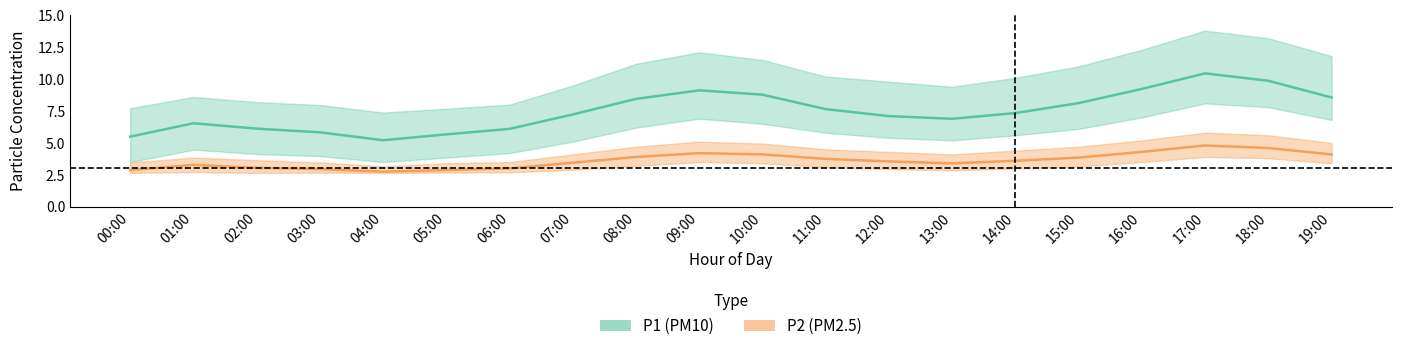

Reading left to right, what are all the values shown in this chart?

P1_mean: 00:00=5.5	01:00=6.5	02:00=6.1	03:00=5.8	04:00=5.2	05:00=5.7	06:00=6.1	07:00=7.2	08:00=8.4	09:00=9.1	10:00=8.8	11:00=7.7	12:00=7.1	13:00=6.9	14:00=7.3	15:00=8.1	16:00=9.2	17:00=10.4	18:00=9.9	19:00=8.6
P1_upper: 00:00=7.7	01:00=8.6	02:00=8.2	03:00=8.0	04:00=7.4	05:00=7.7	06:00=8.0	07:00=9.5	08:00=11.2	09:00=12.1	10:00=11.5	11:00=10.2	12:00=9.8	13:00=9.4	14:00=10.1	15:00=11.0	16:00=12.3	17:00=13.8	18:00=13.2	19:00=11.8
P1_lower: 00:00=3.5	01:00=4.5	02:00=4.1	03:00=4.0	04:00=3.5	05:00=3.9	06:00=4.2	07:00=5.1	08:00=6.2	09:00=6.9	10:00=6.5	11:00=5.8	12:00=5.4	13:00=5.2	14:00=5.6	15:00=6.1	16:00=7.0	17:00=8.1	18:00=7.8	19:00=6.8
P2_mean: 00:00=2.9	01:00=3.3	02:00=3.0	03:00=3.0	04:00=2.8	05:00=2.9	06:00=3.0	07:00=3.5	08:00=3.9	09:00=4.2	10:00=4.1	11:00=3.8	12:00=3.5	13:00=3.4	14:00=3.6	15:00=3.9	16:00=4.3	17:00=4.8	18:00=4.6	19:00=4.1
P2_upper: 00:00=3.5	01:00=3.9	02:00=3.6	03:00=3.5	04:00=3.2	05:00=3.4	06:00=3.5	07:00=4.1	08:00=4.7	09:00=5.1	10:00=5.0	11:00=4.5	12:00=4.3	13:00=4.1	14:00=4.4	15:00=4.7	16:00=5.2	17:00=5.8	18:00=5.6	19:00=5.0
P2_lower: 00:00=2.6	01:00=2.7	02:00=2.6	03:00=2.7	04:00=2.6	05:00=2.7	06:00=2.7	07:00=2.9	08:00=3.2	09:00=3.5	10:00=3.4	11:00=3.1	12:00=3.0	13:00=2.9	14:00=3.0	15:00=3.1	16:00=3.5	17:00=3.9	18:00=3.8	19:00=3.4